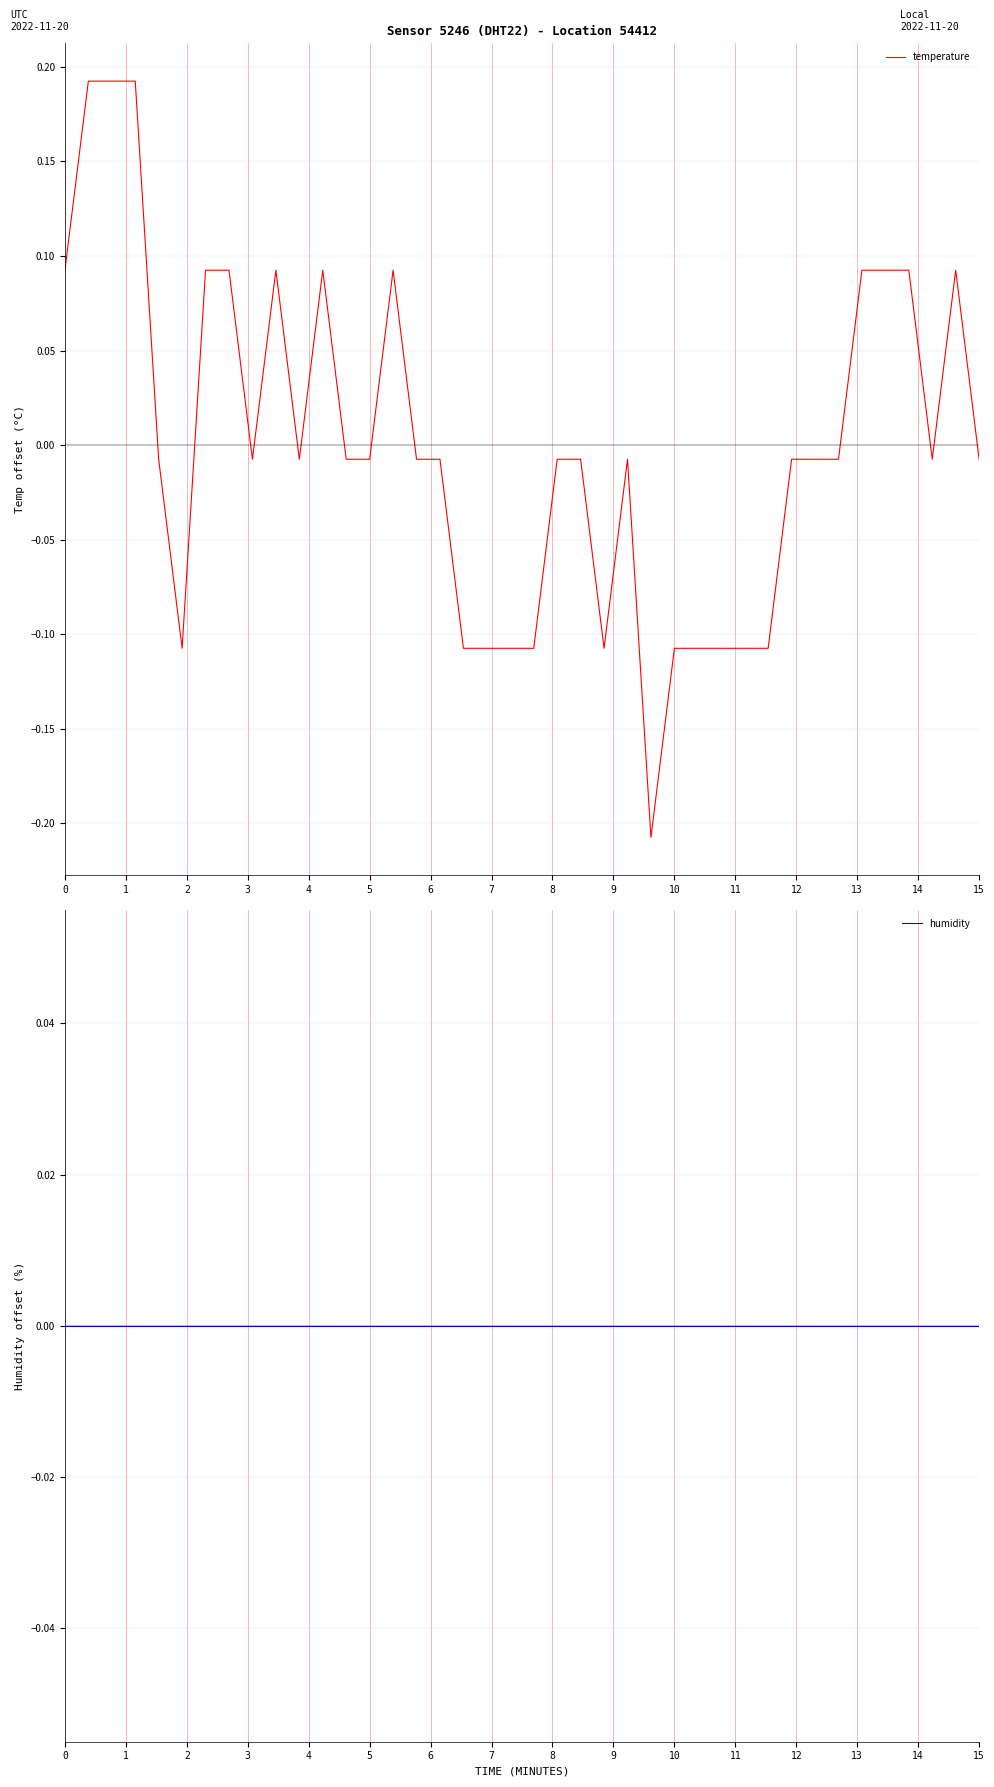

Rank the series by their average value, from lowest to highest.

temperature, humidity